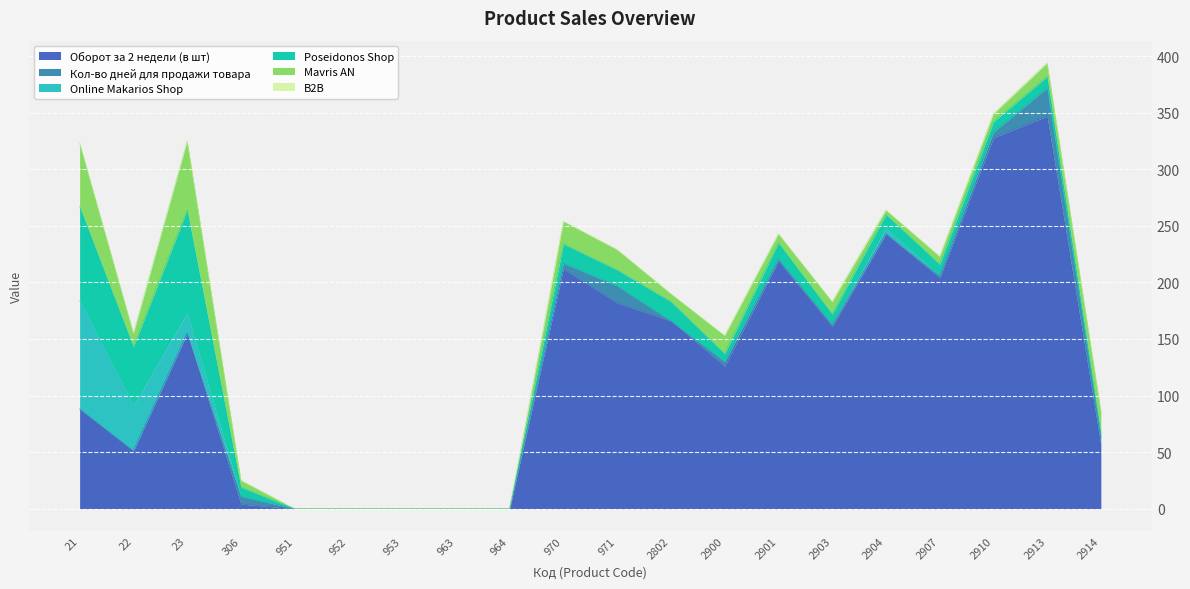

List the series in order of their peak value, lowest first.

B2B, Кол-во дней для продажи товара, Mavris AN, Poseidonos Shop, Online Makarios Shop, Оборот за 2 недели (в шт)